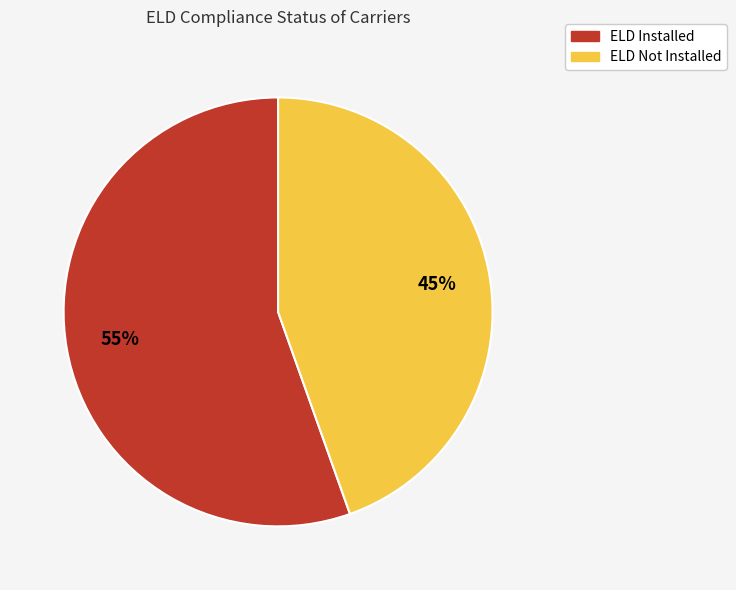

Is it true that ELD Installed is 48% of the pie?

False